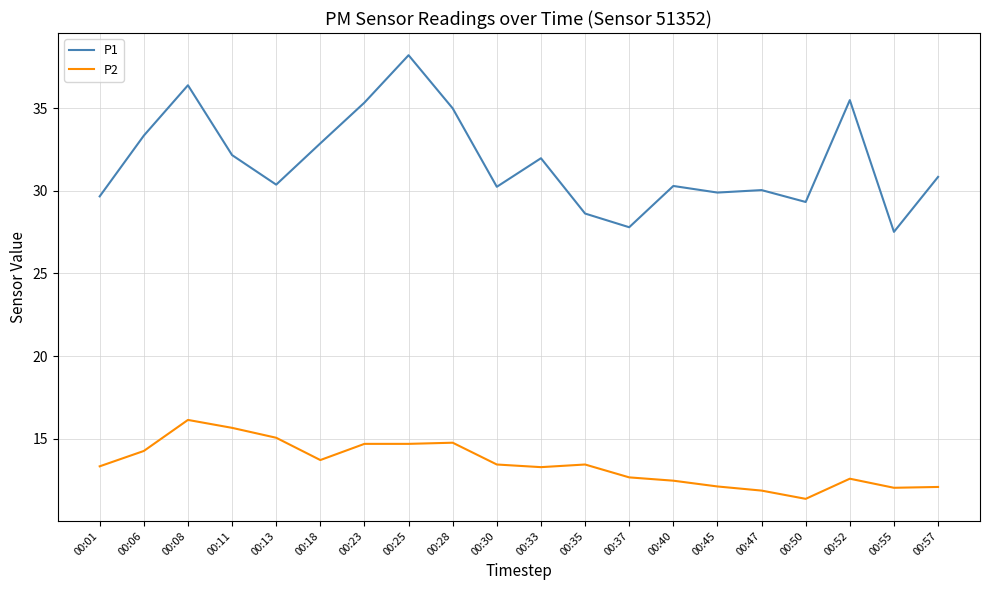

What is the spread (max minus min) of values at 00:47?

18.2